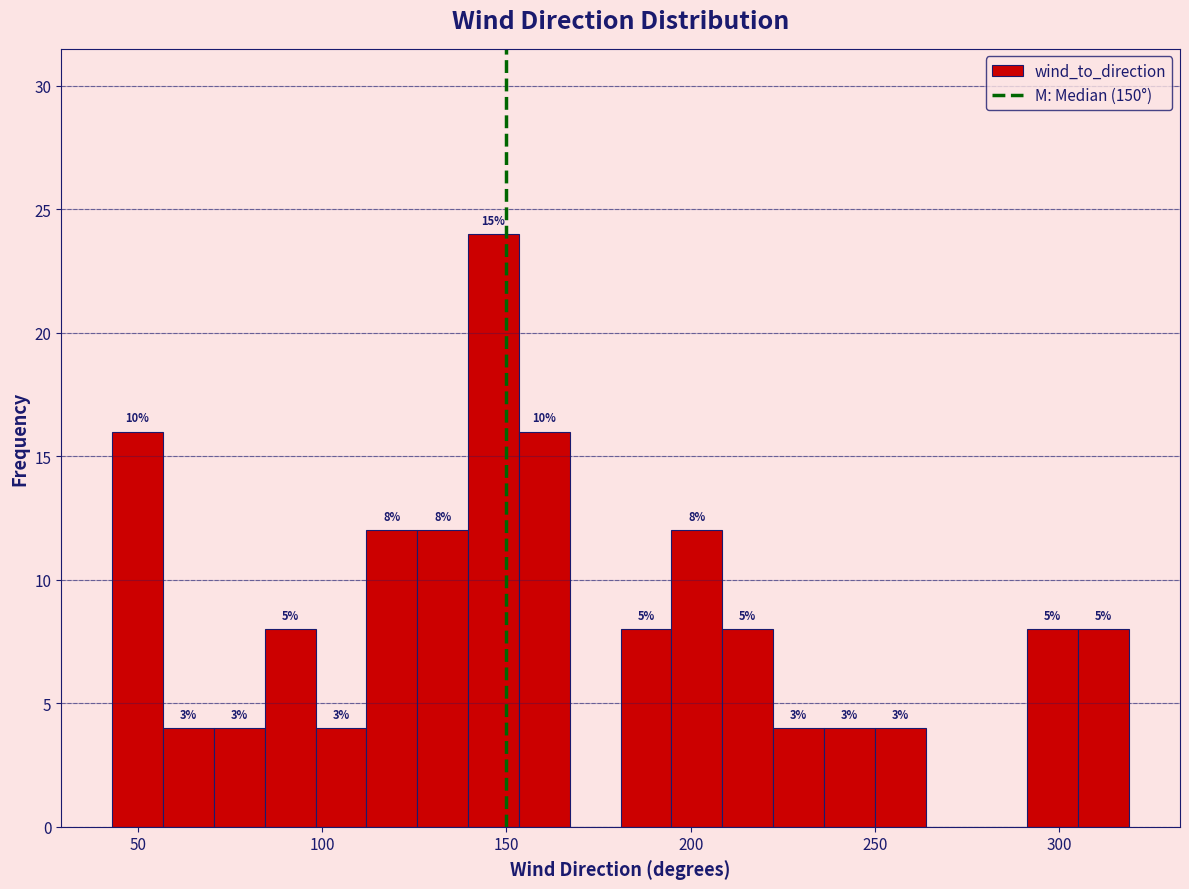

Read against the x-axis, roughly where is the centre of the tallest bar?

145